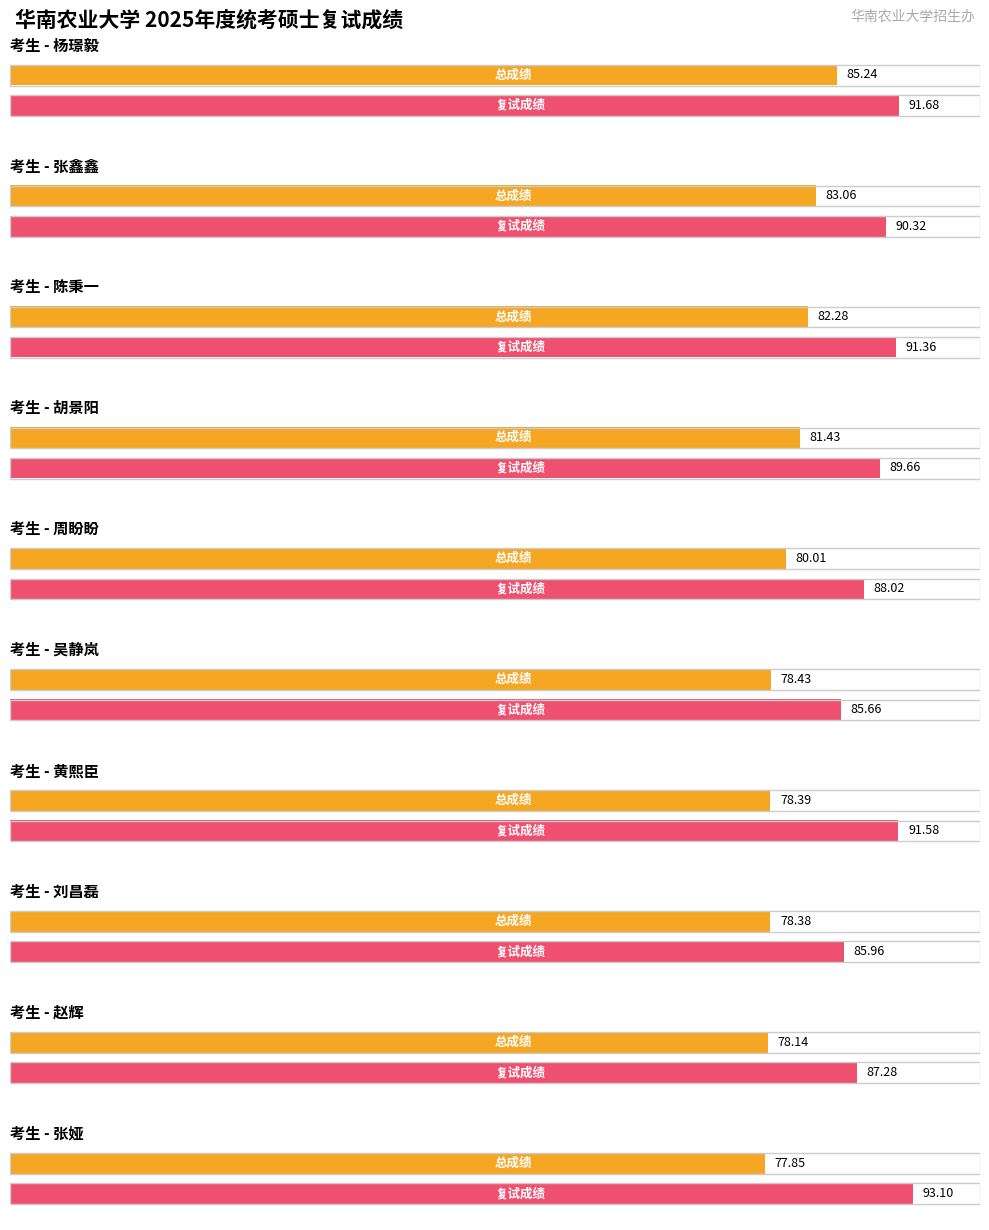

Reading right to left, transcribe all the data shown in this chart.

平均初试成绩: 张娅=77.8	赵辉=78.1	刘昌磊=78.4	黄熙臣=78.4	吴静岚=78.4	周盼盼=80.0	胡景阳=81.4	陈秉一=82.3	张鑫鑫=83.1	杨璟毅=85.2
平均复试成绩: 张娅=93.1	赵辉=87.3	刘昌磊=86.0	黄熙臣=91.6	吴静岚=85.7	周盼盼=88.0	胡景阳=89.7	陈秉一=91.4	张鑫鑫=90.3	杨璟毅=91.7